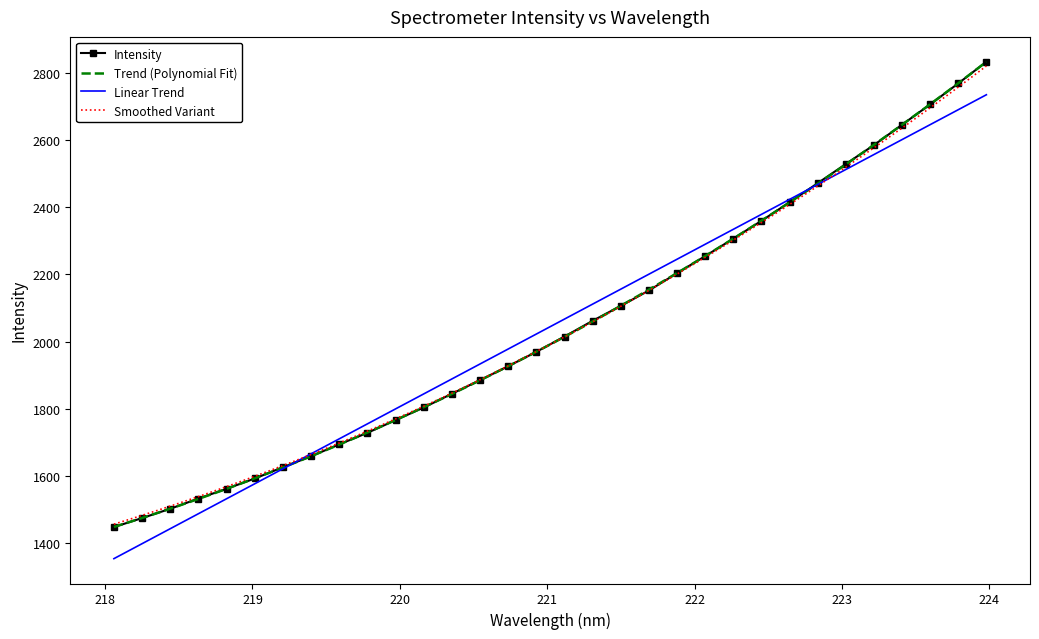

True or false: there are more than 0 points higher than both neighbors.

False